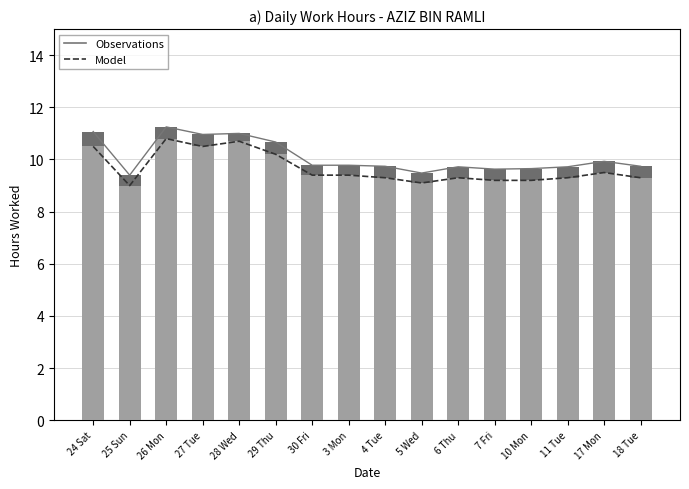

Which series has the widest spread of values?

Observations